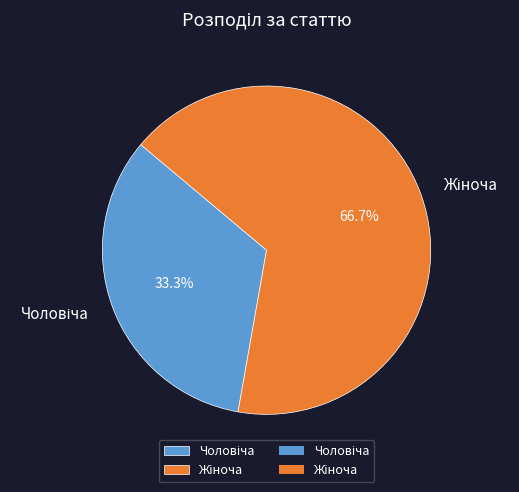

To the nearest percent, what is the difference between the largest and smallest slice percentages?

33%